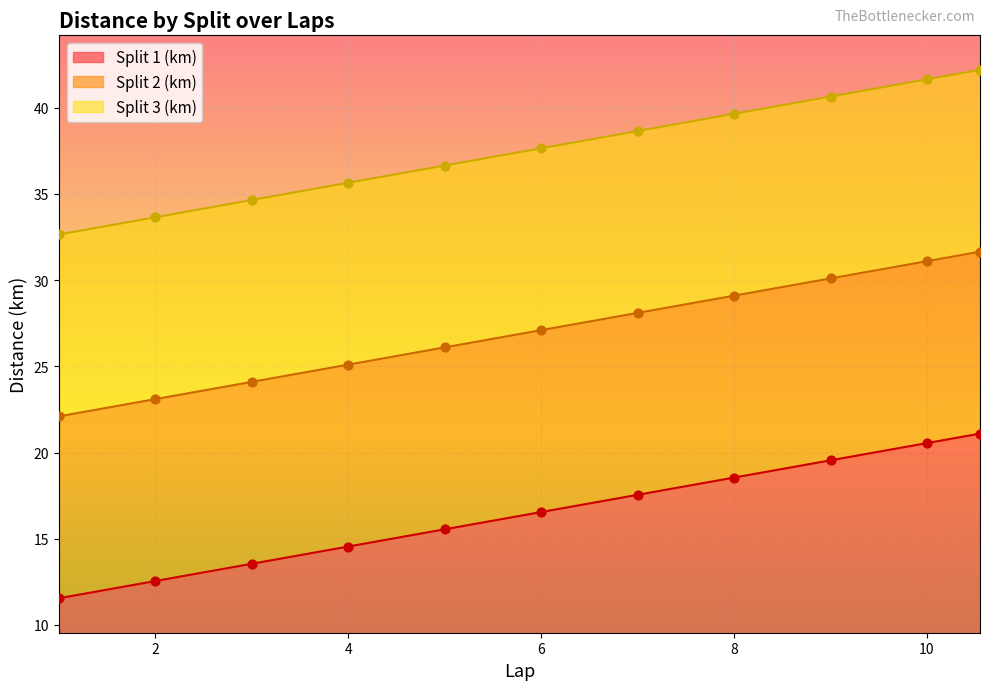

At which label does Split 1 (km) first exceed 16?

6